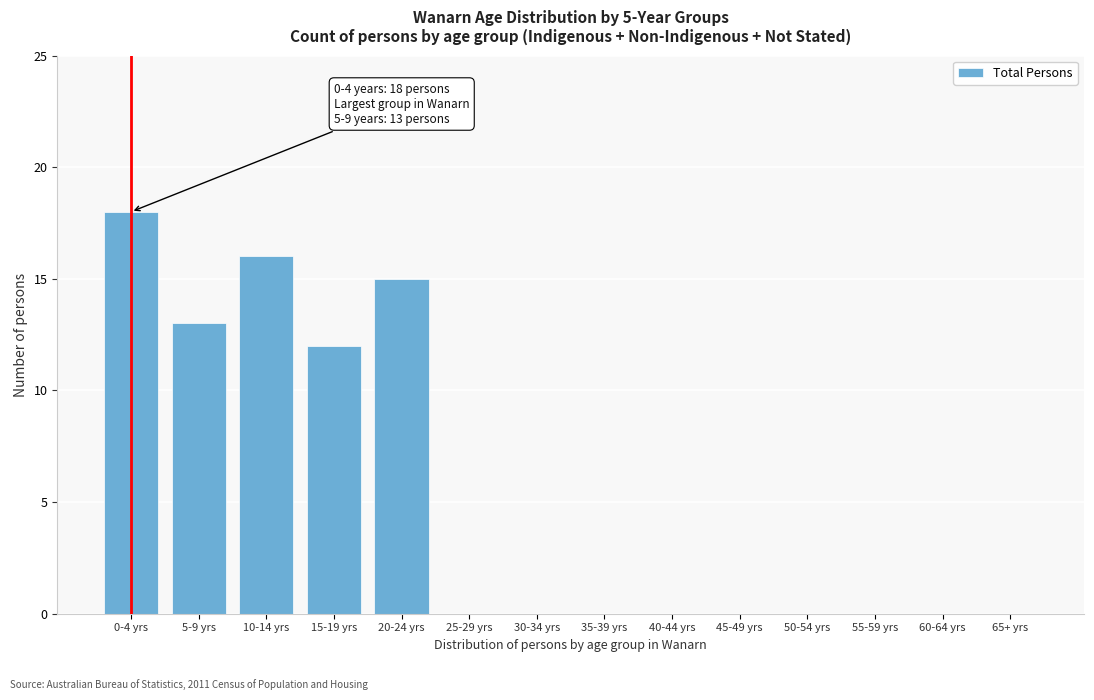

Reading left to right, transcribe all the data shown in this chart.

0-4 yrs=18	5-9 yrs=13	10-14 yrs=16	15-19 yrs=12	20-24 yrs=15	25-29 yrs=0	30-34 yrs=0	35-39 yrs=0	40-44 yrs=0	45-49 yrs=0	50-54 yrs=0	55-59 yrs=0	60-64 yrs=0	65+ yrs=0